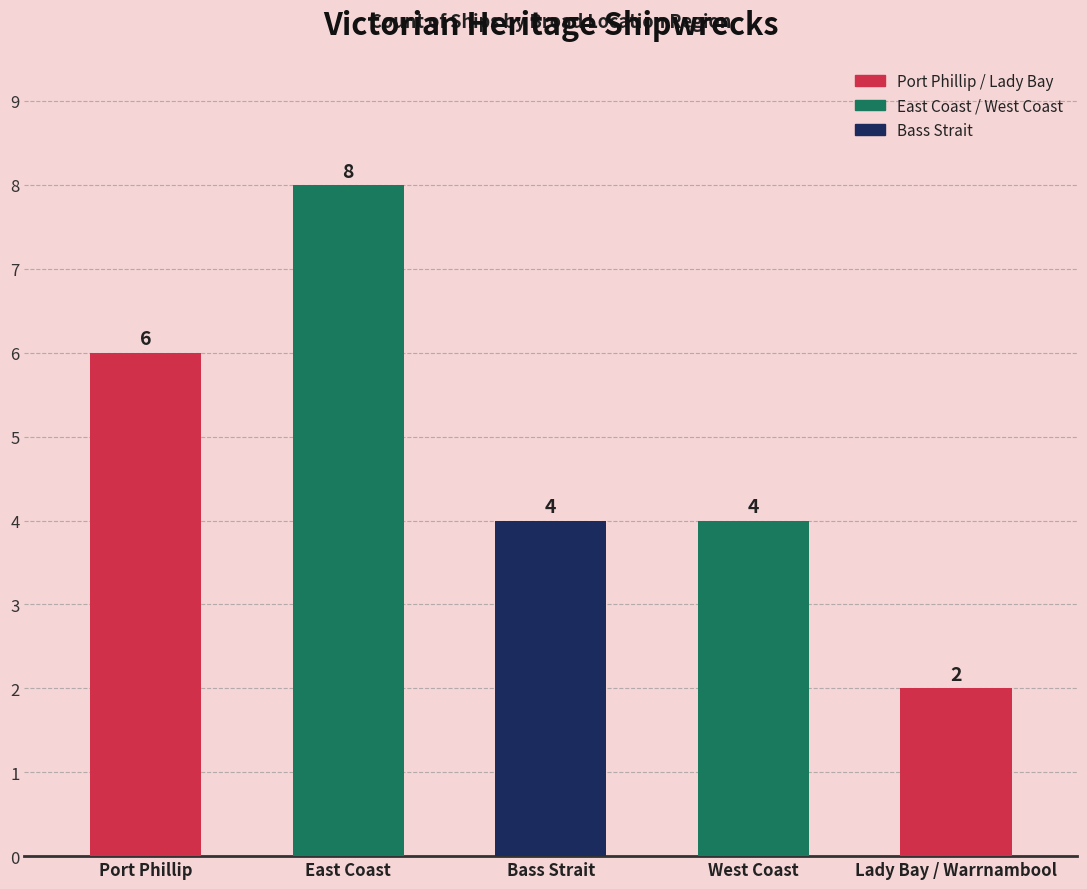

What is the maximum value shown in the chart?

8